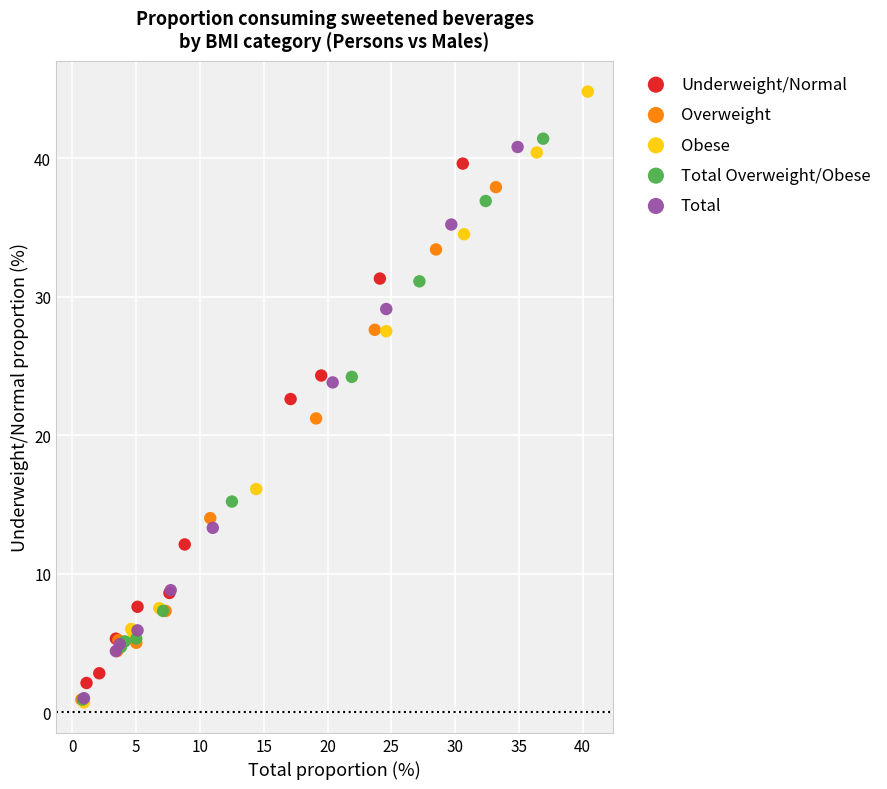

What are all the series names shown in the legend?

Underweight/Normal, Overweight, Obese, Total Overweight/Obese, Total